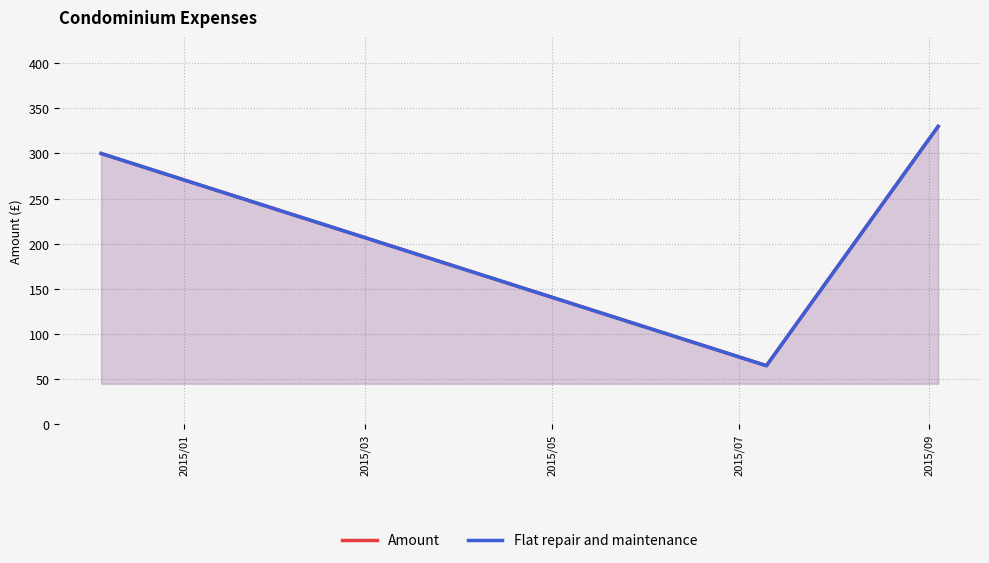

What is the value of the Flat repair and maintenance point at the 1st from the left?

300